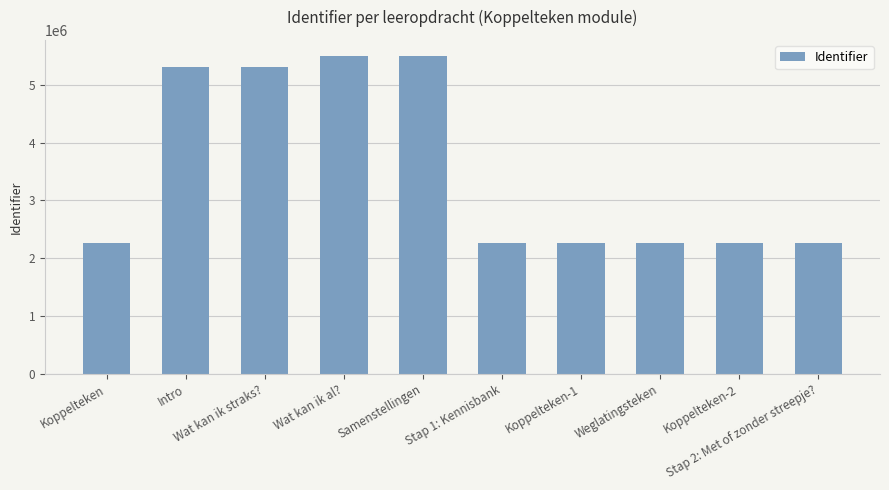

What is the greatest value displayed?

5500725